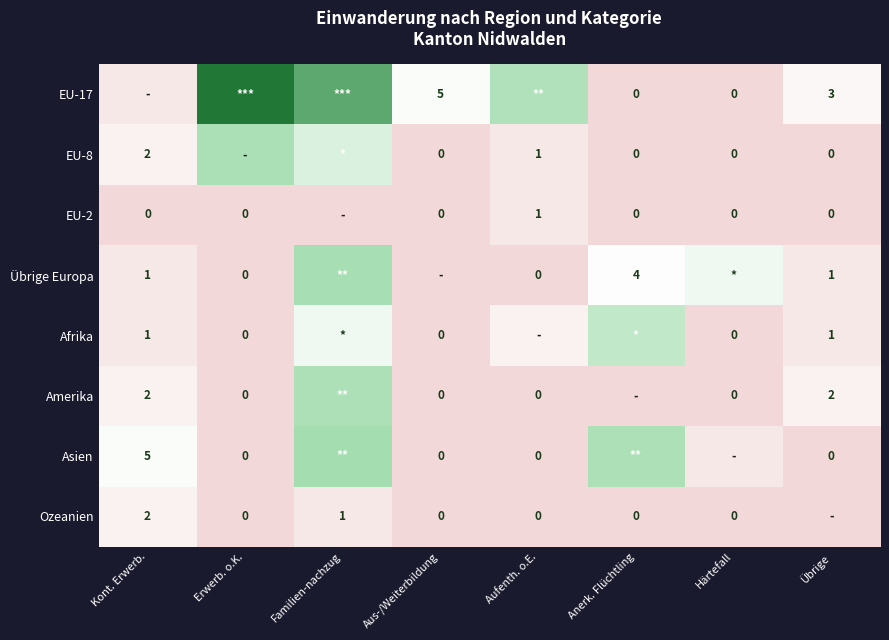

The Amerika series shows 1.5 at Anerk. Flüchtling. True or false?

False